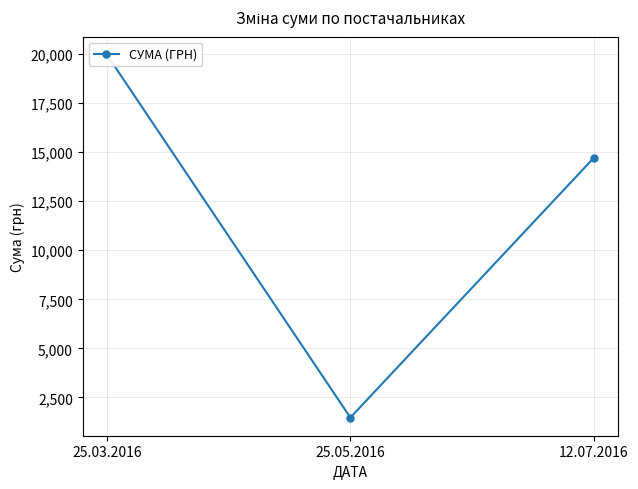

Reading right to left, what are all the values shown in this chart?

12.07.2016=14710.0	25.05.2016=1469.5	25.03.2016=19966.8